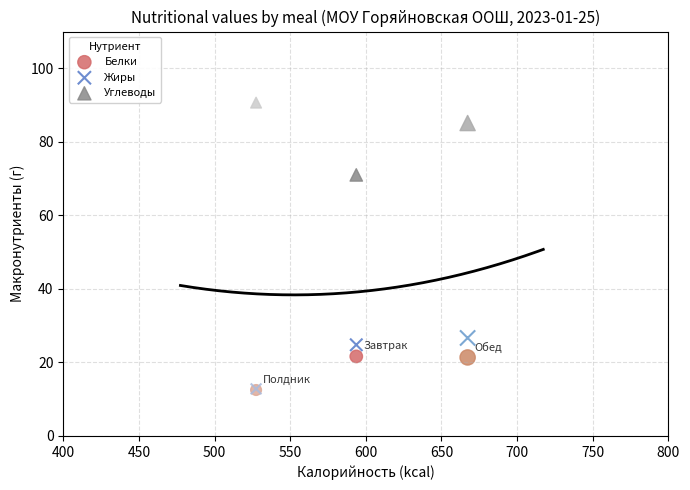

Across all series, what Y value is closest to 51?

71.0